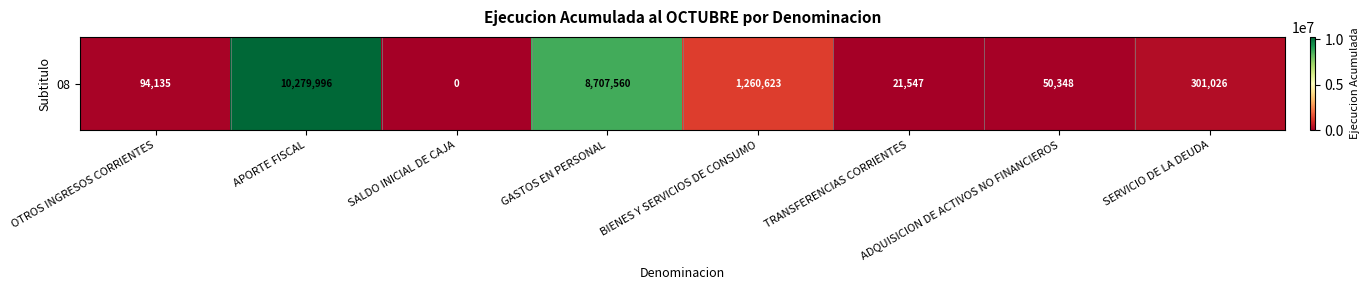

At which label is the value closest to 5139998?

GASTOS EN PERSONAL